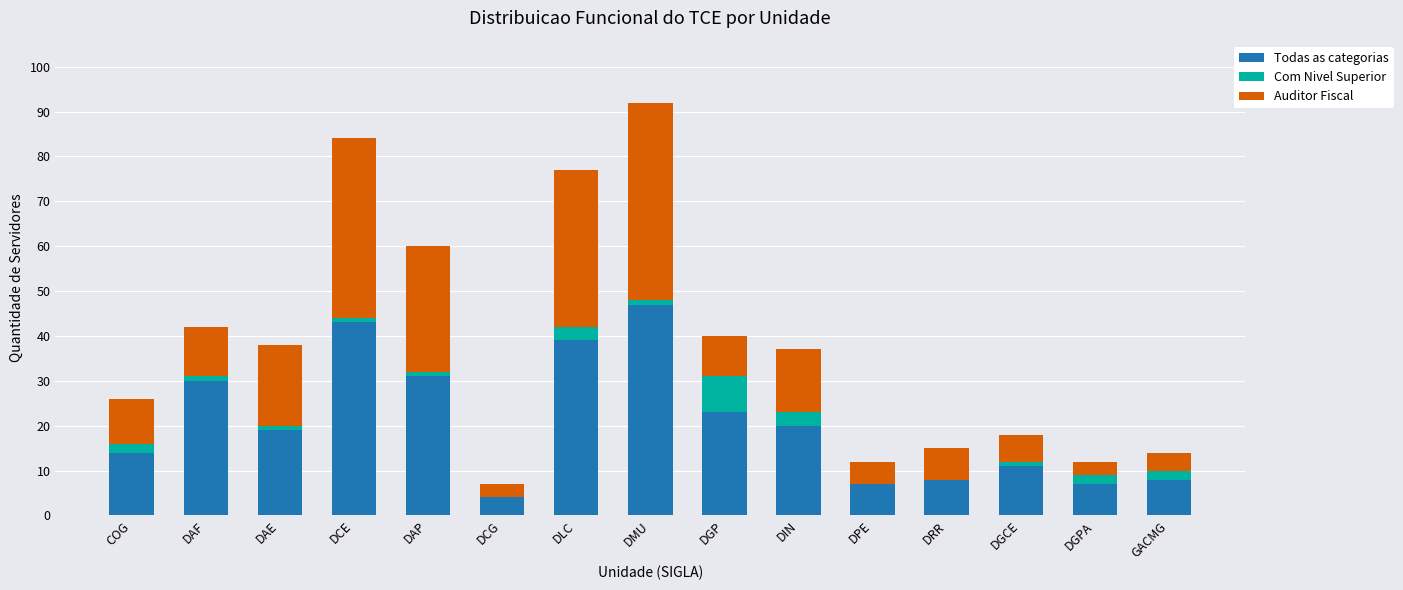

At which category is the sum across all series the highest?

DMU